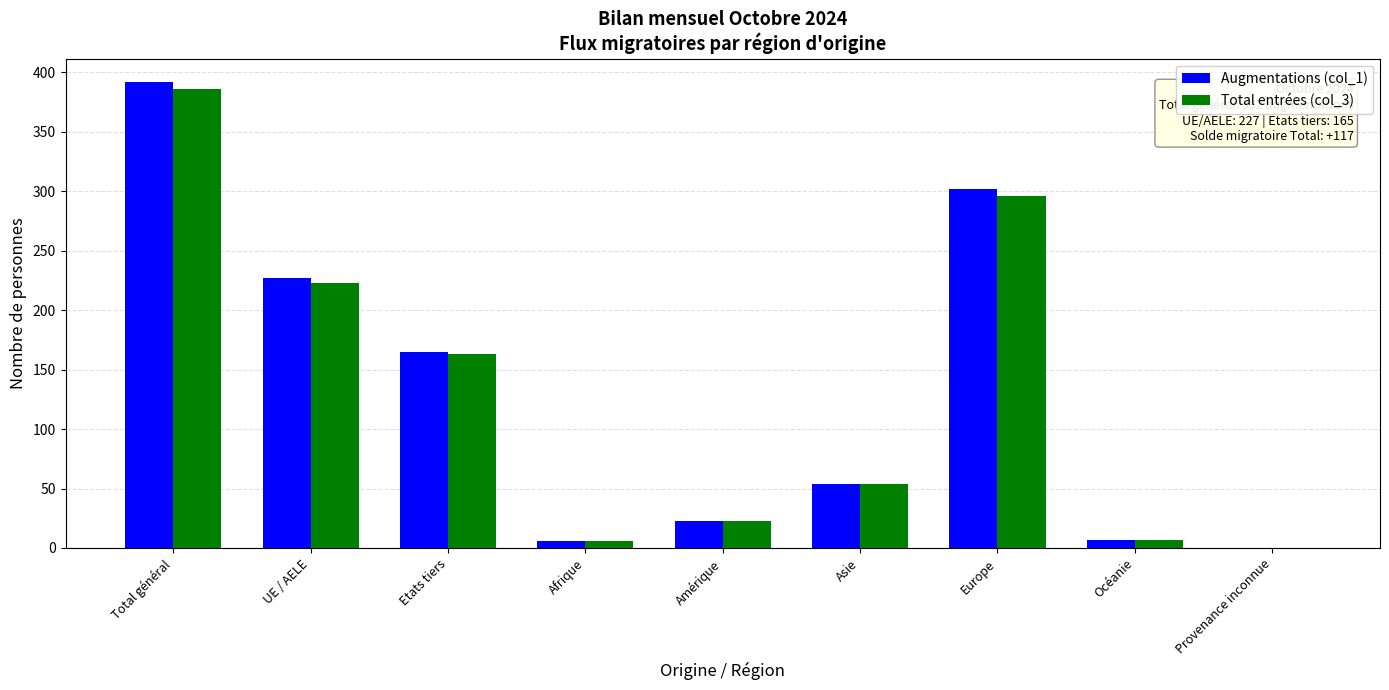

What is the total value across all series at Asie?

108